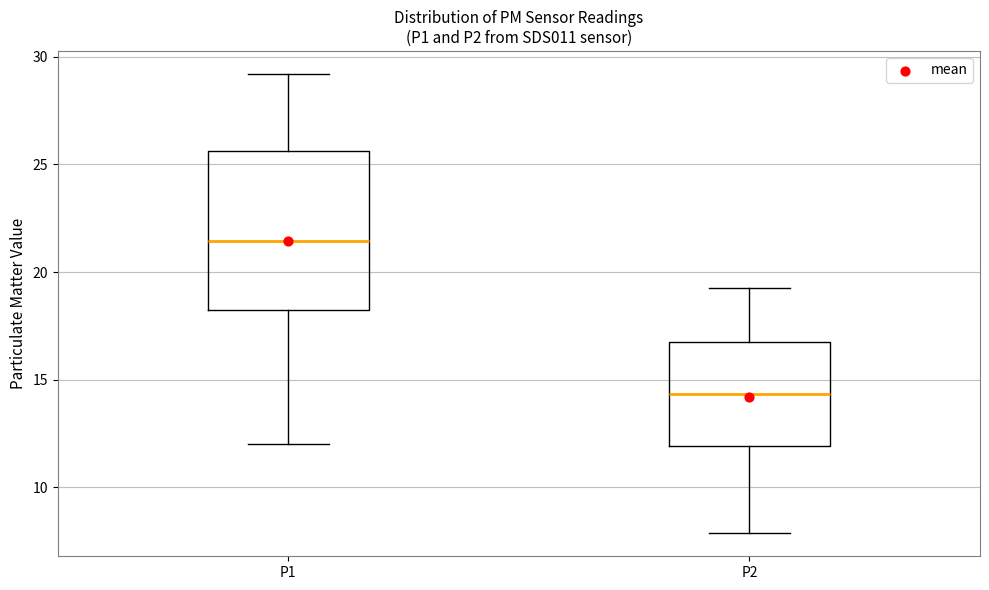

Reading left to right, transcribe this box plot: for each box, give where its median line is, the range the box spans, and where its two whiskers end, as read against the y-axis. The values are not printed on the chart, so give them approximately, as read against the axis.

P1: median 21.5, box 18.0 to 25.5, whiskers 12.0 to 29.0
P2: median 14.5, box 12.0 to 16.5, whiskers 8.0 to 19.5